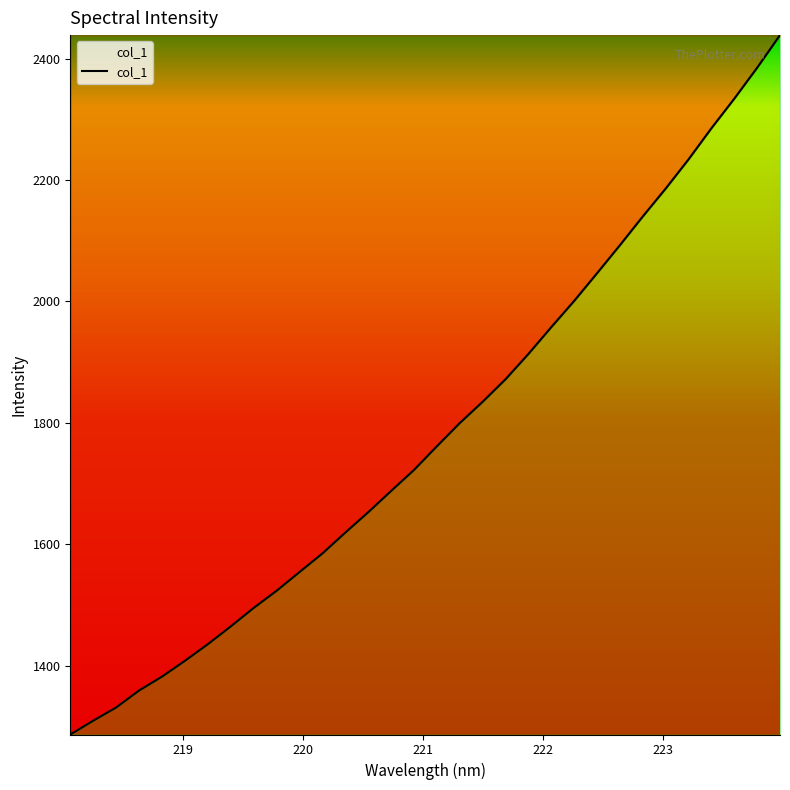

What is the minimum value shown in the chart?

1286.7